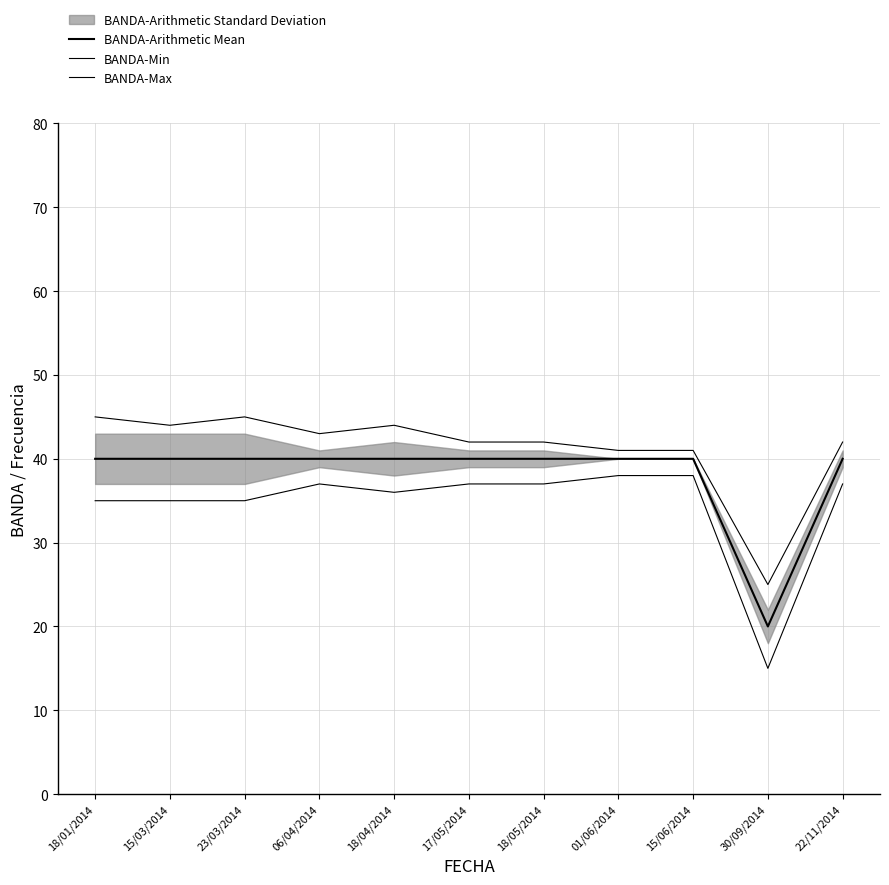

At which category is the sum across all series the highest?

18/01/2014